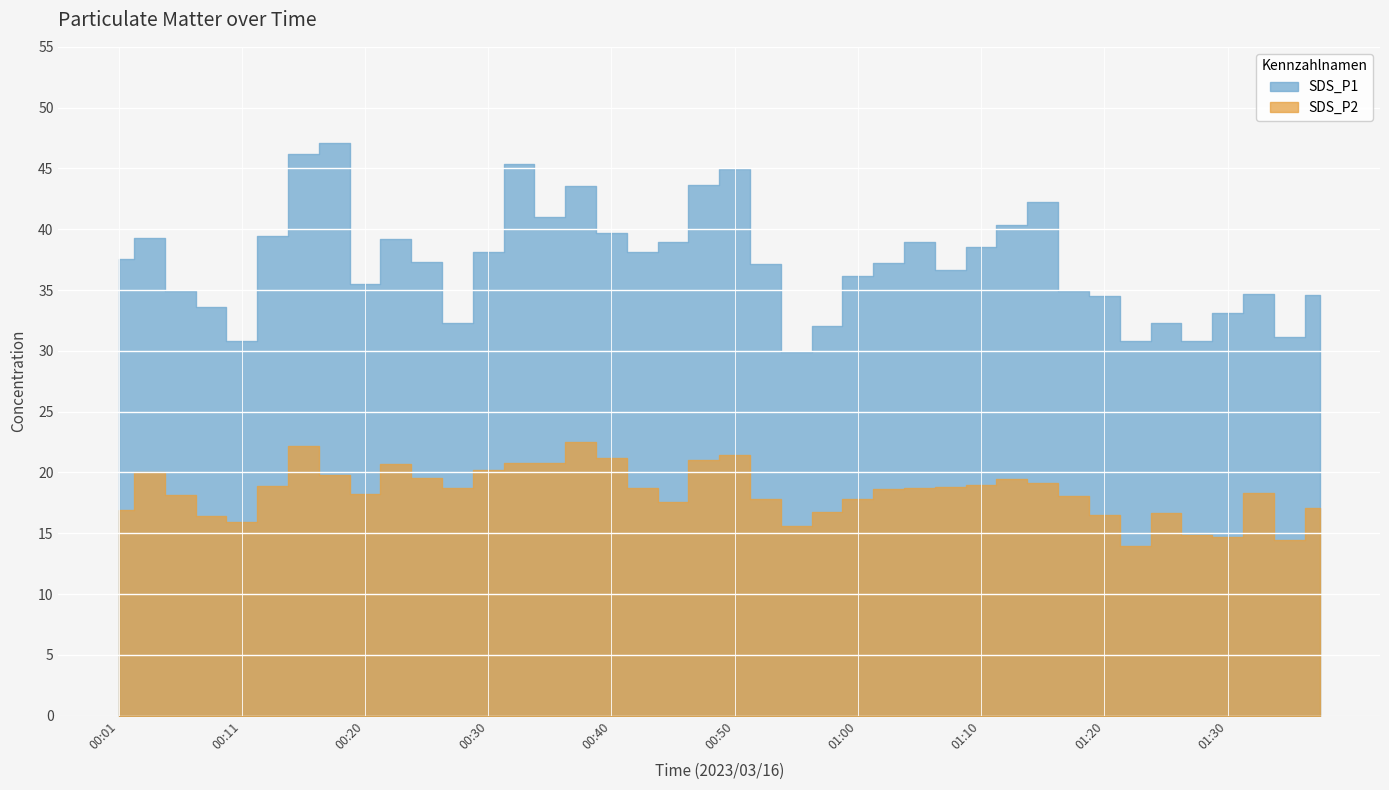

At which label does SDS_P2 reach its minimum?

01:22